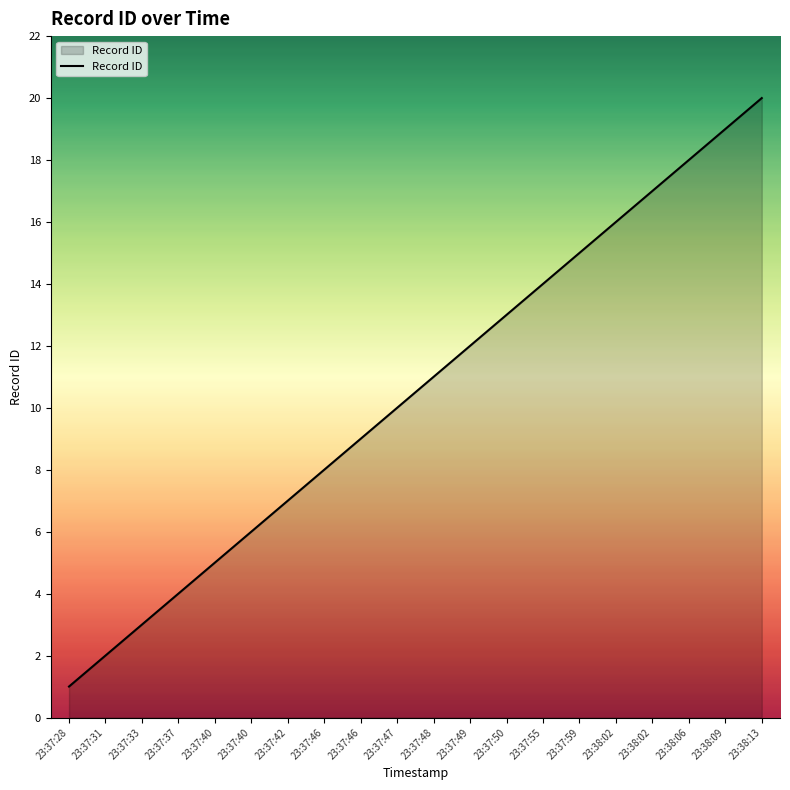

What is the sum of all values?

210